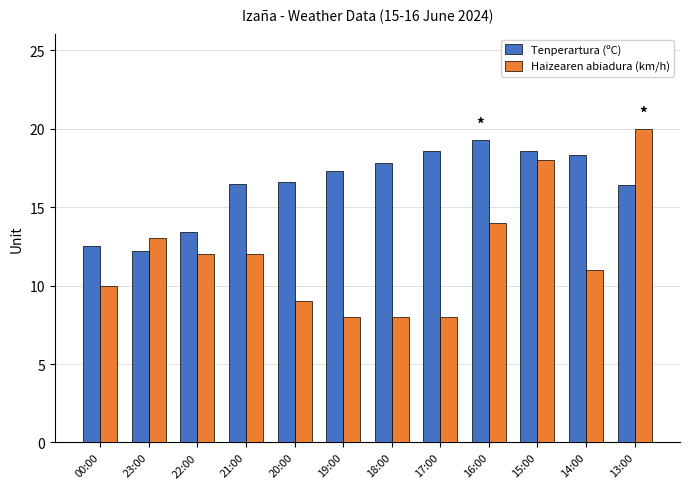

List the series in order of their overall mean, highest first.

Tenperartura (ºC), Haizearen abiadura (km/h)